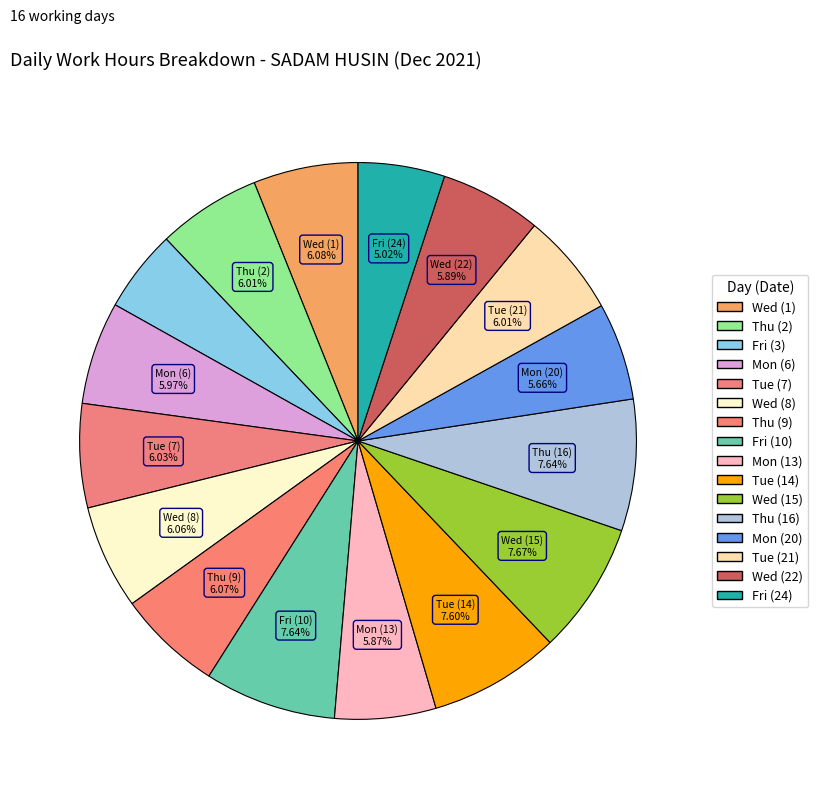

Count the number of slices in the pie.

16